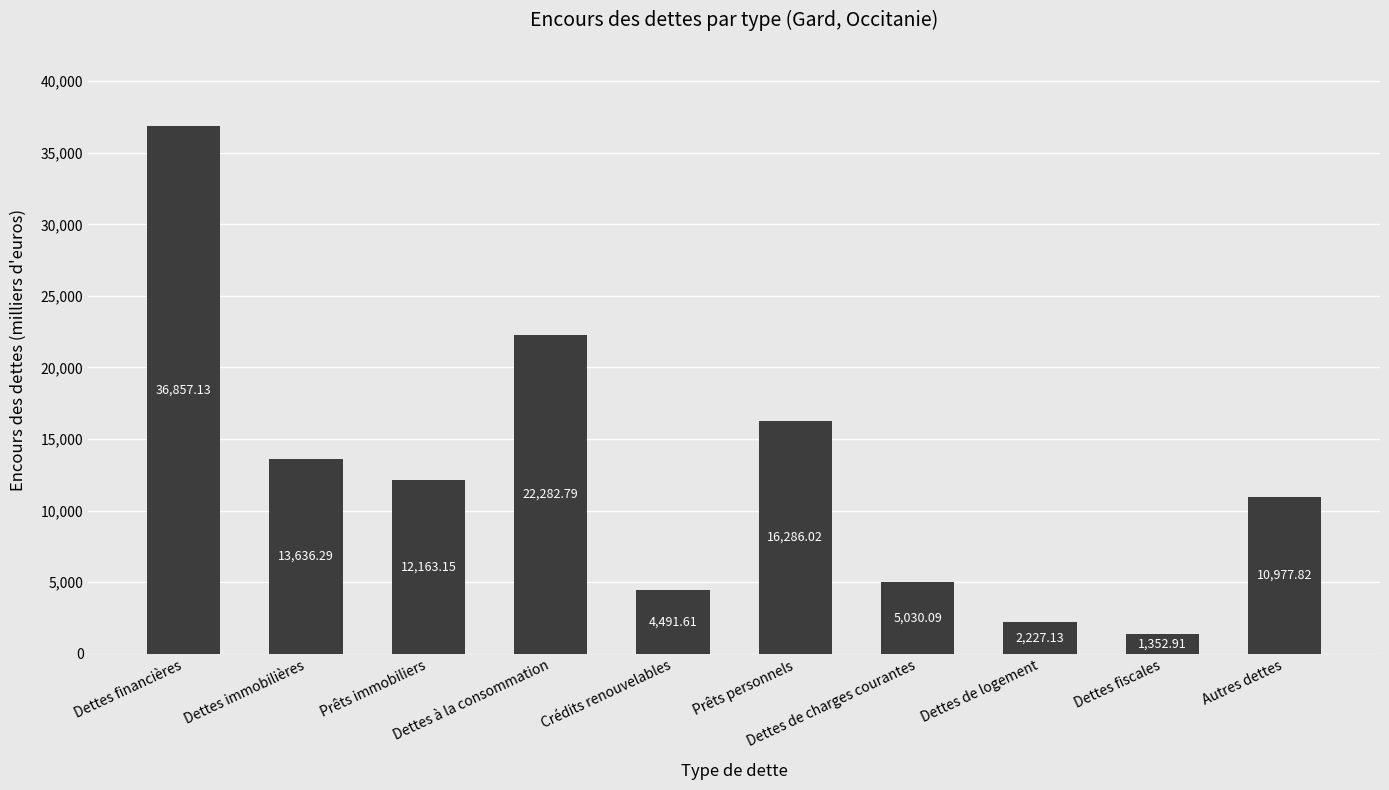

Rank the categories by value from highest to lowest.

Dettes financières, Dettes à la consommation, Prêts personnels, Dettes immobilières, Prêts immobiliers, Autres dettes, Dettes de charges courantes, Crédits renouvelables, Dettes de logement, Dettes fiscales